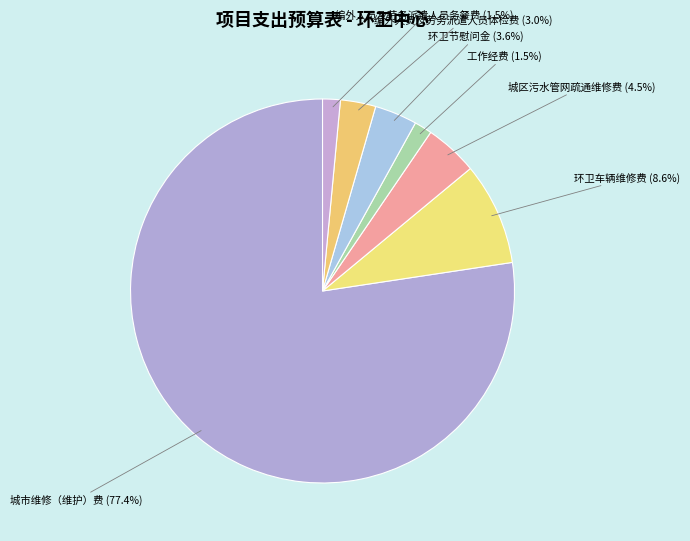

To the nearest percent, what is the average slice percentage?

14%